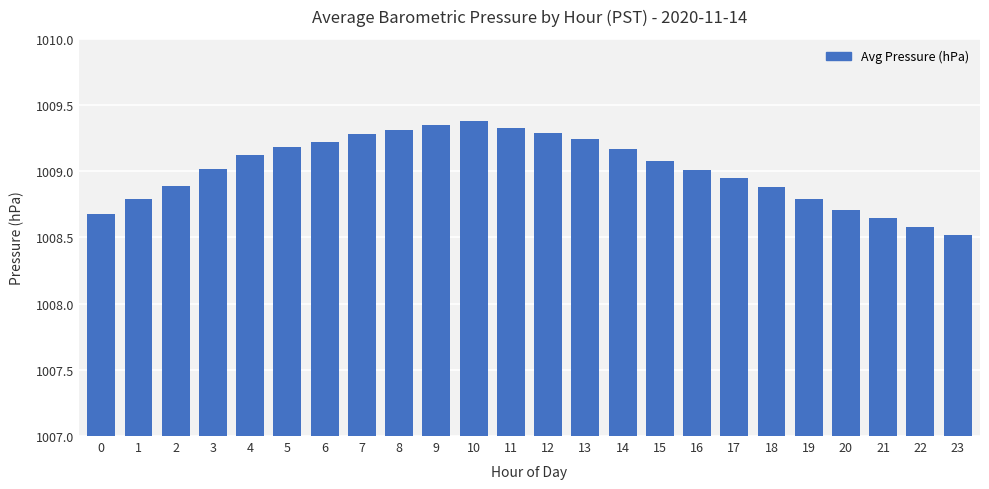

What is the value of the 3rd bar from the left?

1008.9